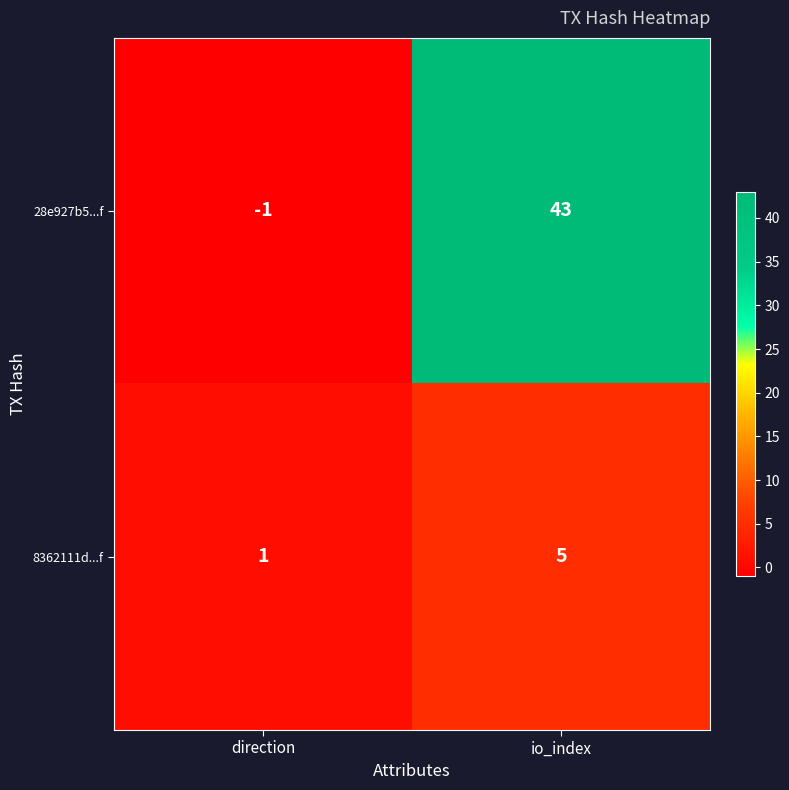

Between direction and io_index, which series saw the biggest shift?

28e927b5...f